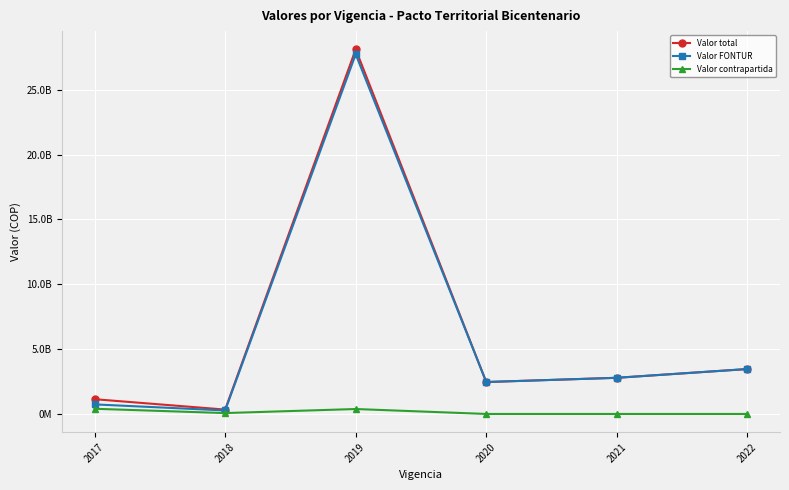

What is the sum of all Valor total values?

38306616543